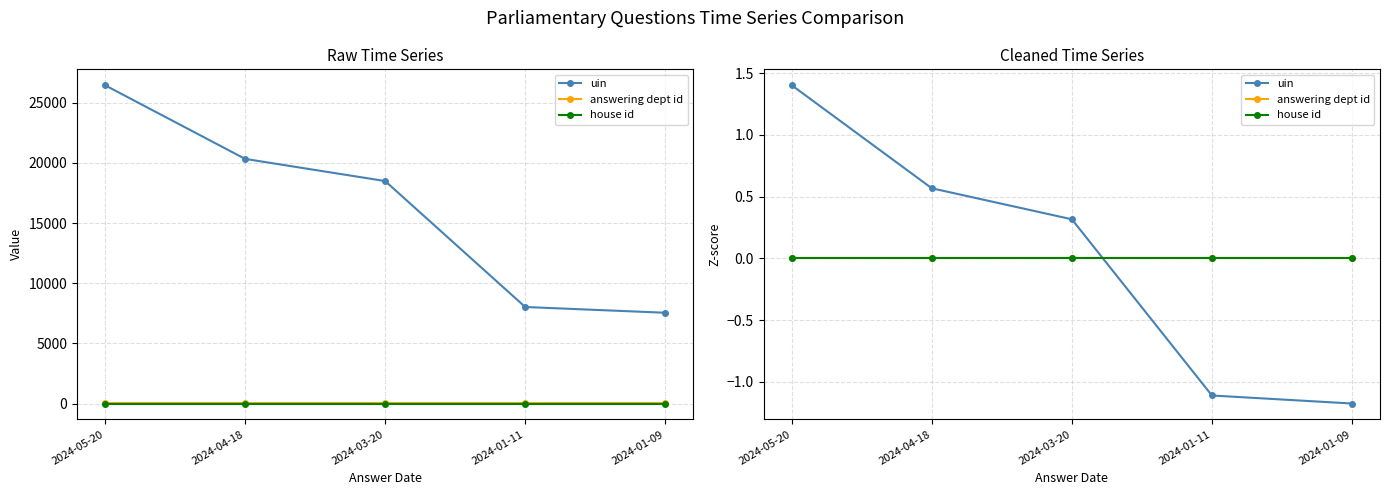

Rank the series at 2024-01-09 from highest to lowest value.

answering dept id, house id, uin